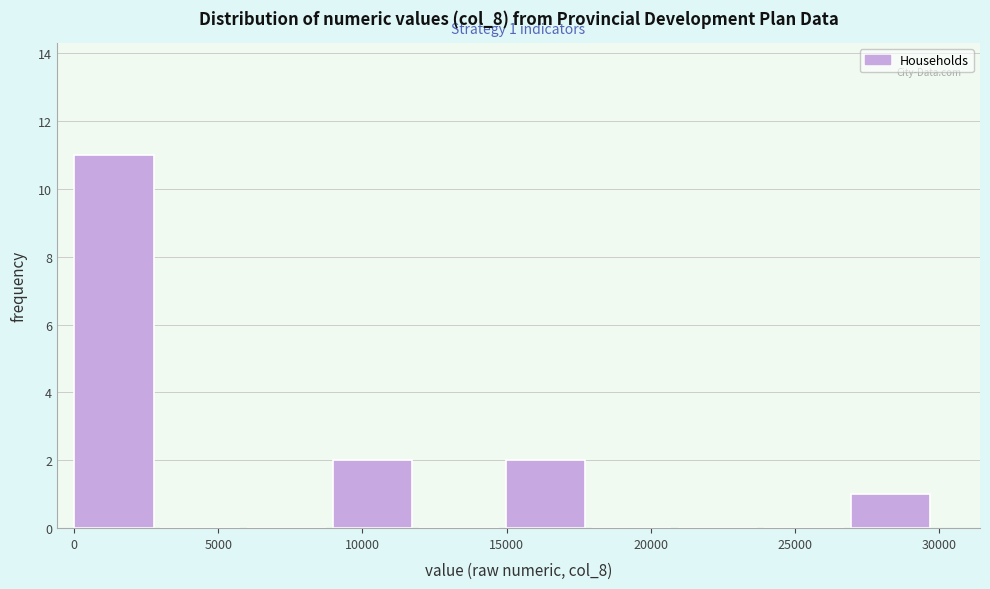

Over which range of the x-axis is the bar tallest?

0 to 3000